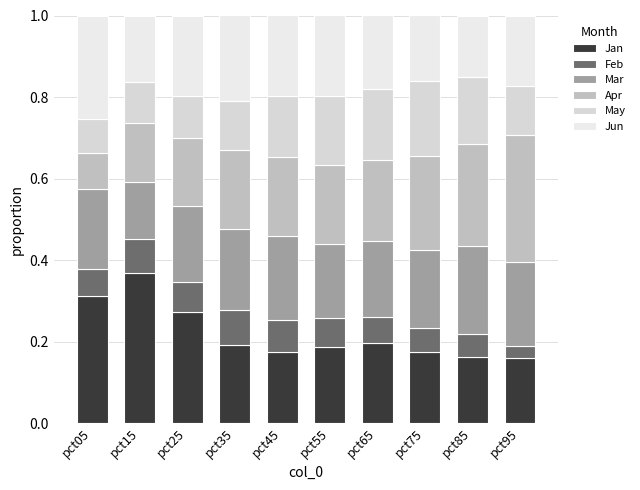

How many distinct data groups are displayed?

6